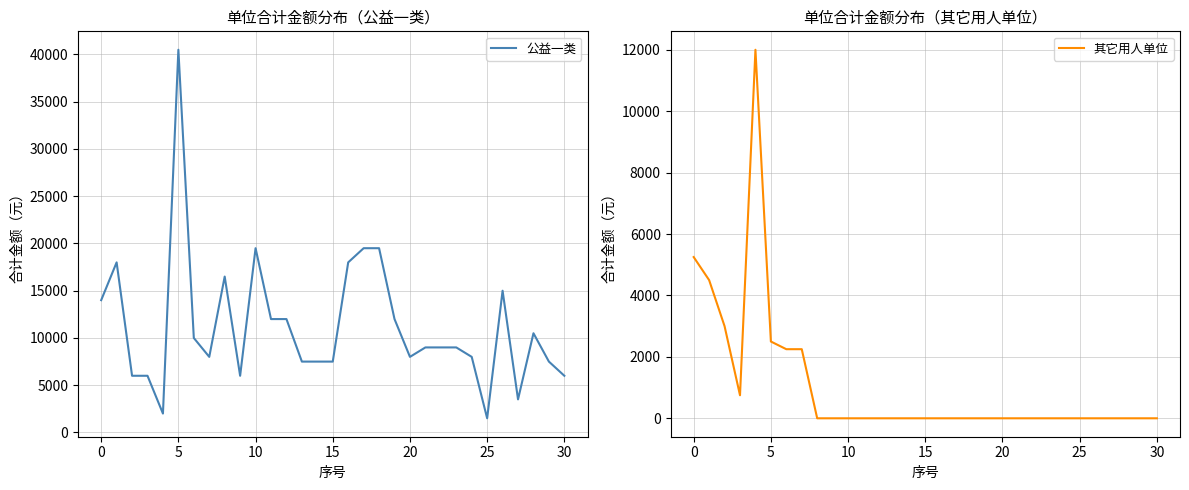

Between 24 and 29, which series saw the biggest shift?

公益一类